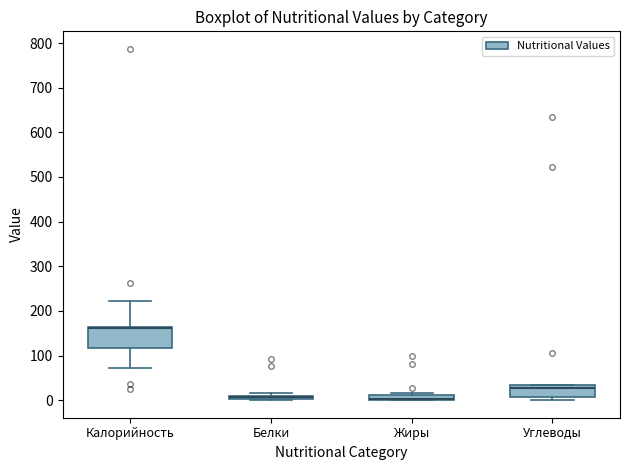

Where is the lower edge of the box for Жиры on the y-axis? The values are not printed on the chart, so give them approximately, as read against the axis.

0